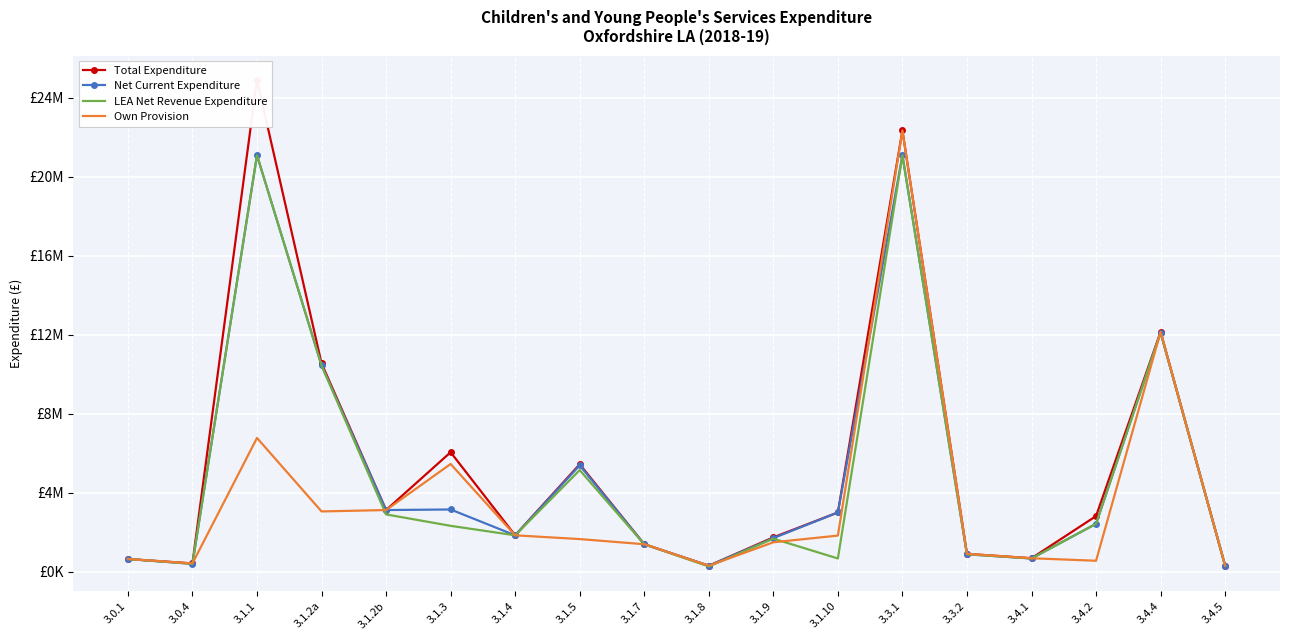

True or false: Total Expenditure has a value of 2826308 at 3.4.2.

True